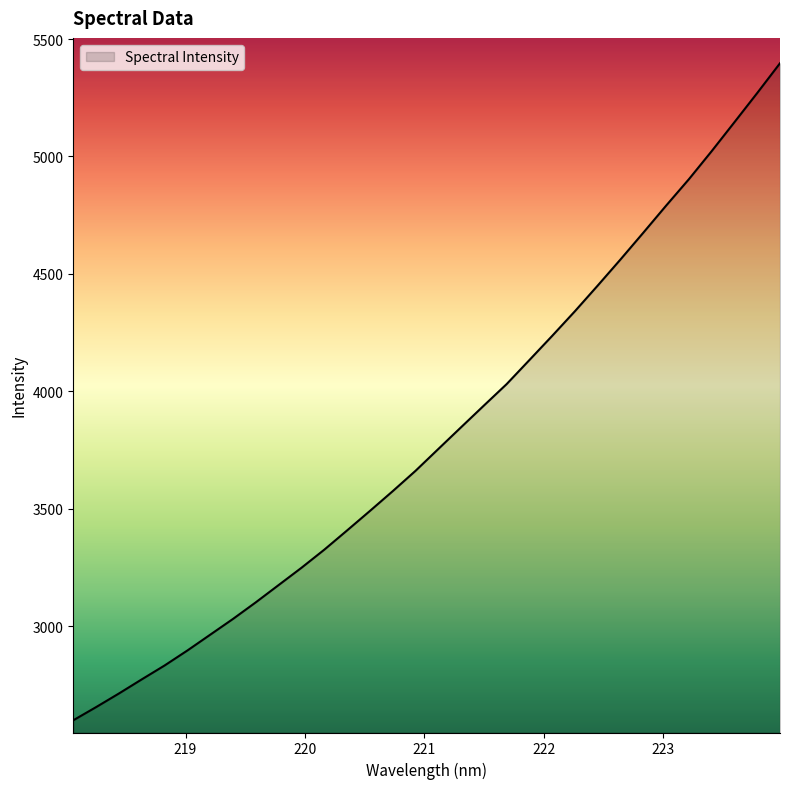

What is the difference between the maximum and minimum values?

2797.4